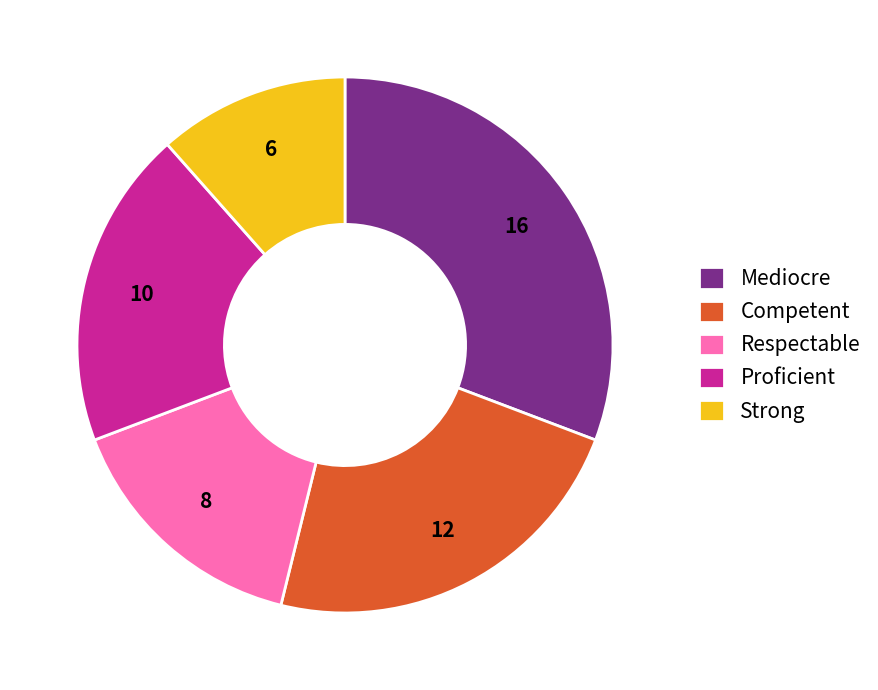

Is it true that Respectable is 8% of the pie?

False